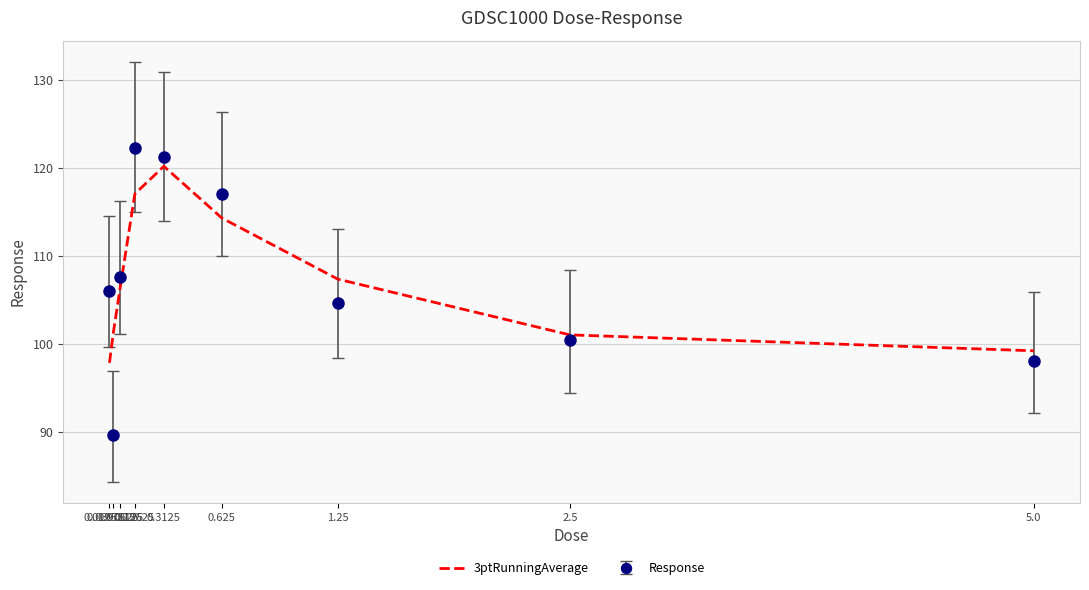

What is the minimum value shown in the chart?

89.7